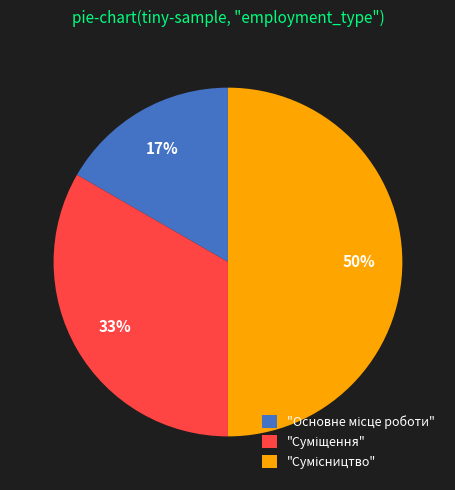

To the nearest percent, what is the difference between the largest and smallest slice percentages?

33%